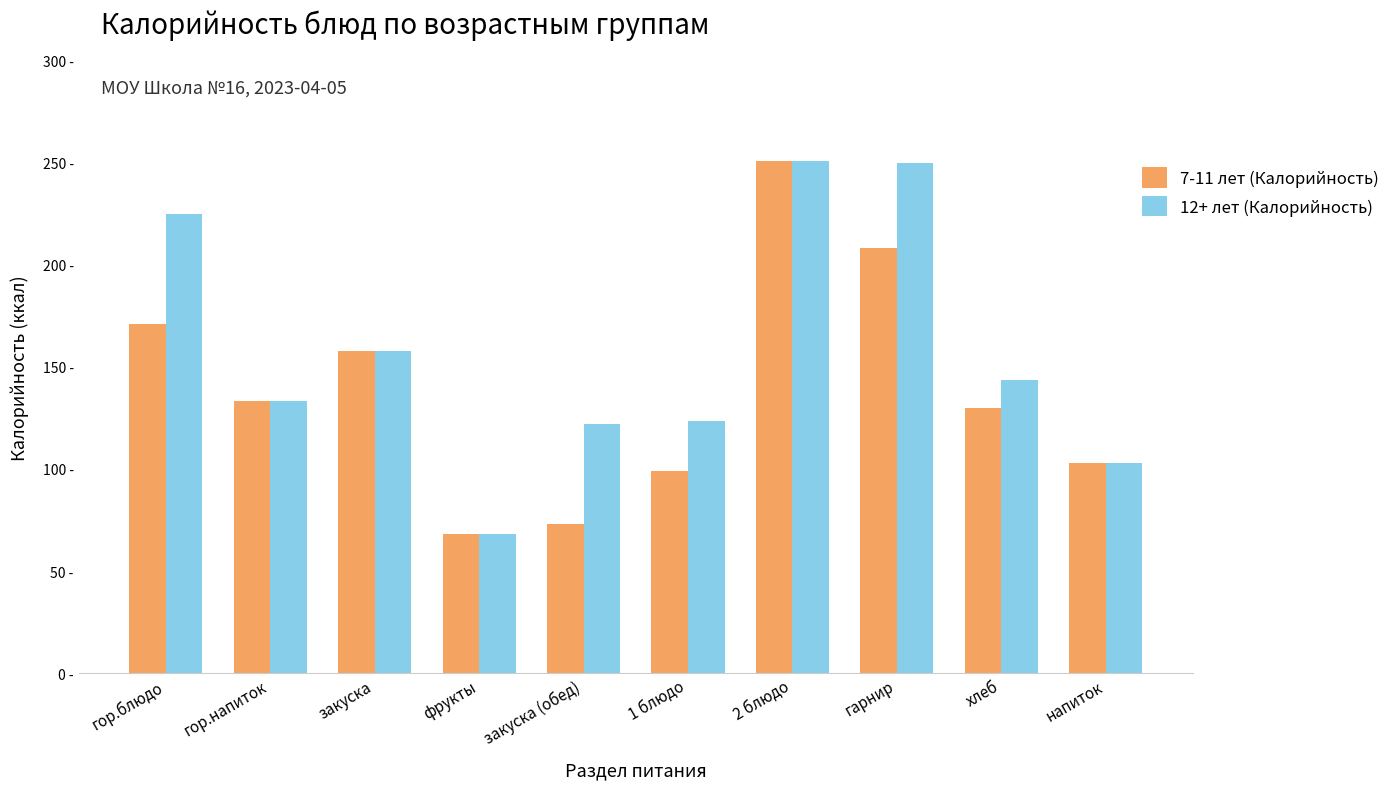

At which category is the sum across all series the highest?

2 блюдо